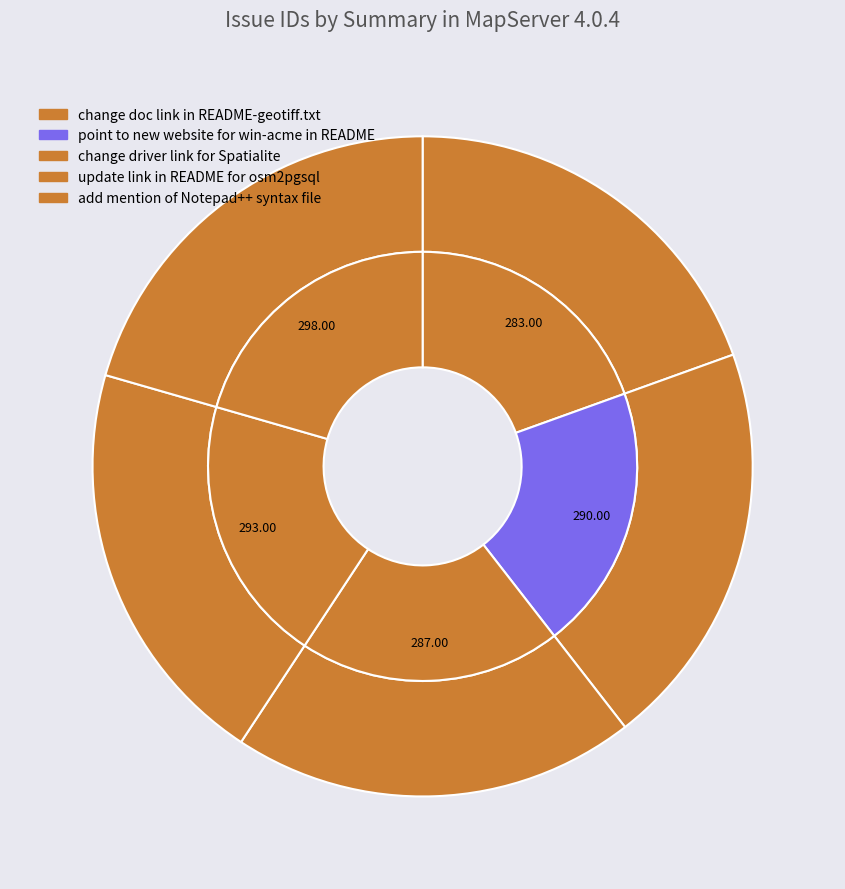

Is update link in README for osm2pgsql the majority of the pie?

No